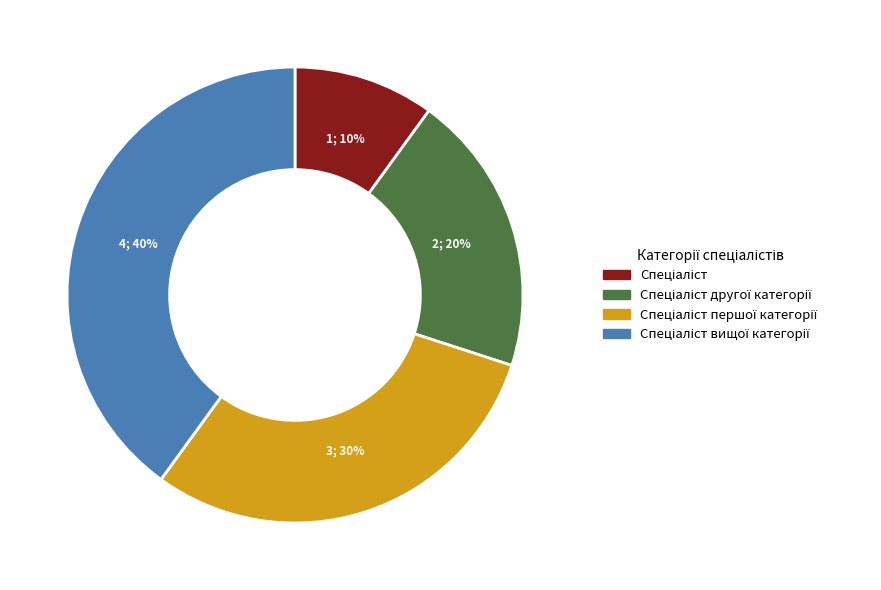

Is there any slice that represents more than half of the pie?

No